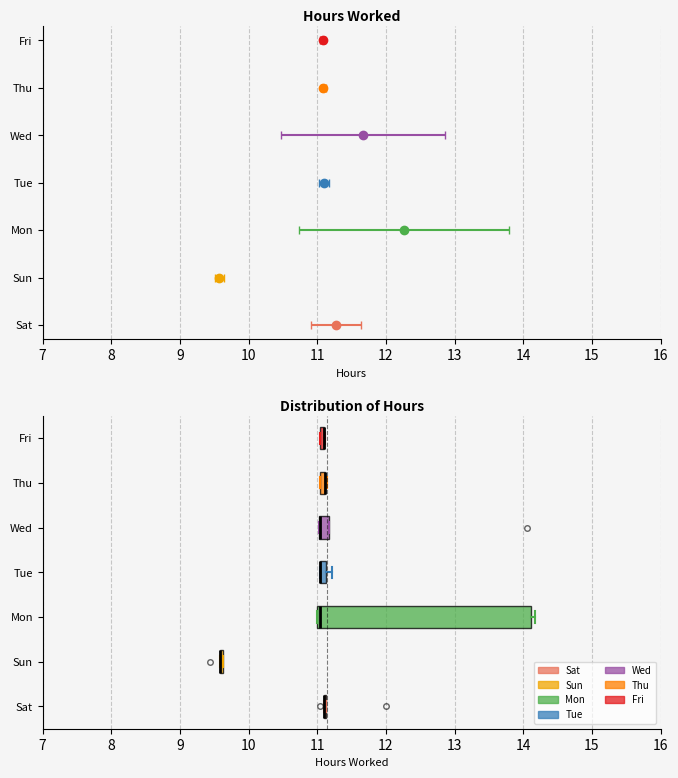

Where is the right edge of the box for Wed on the x-axis? The values are not printed on the chart, so give them approximately, as read against the axis.

11.2